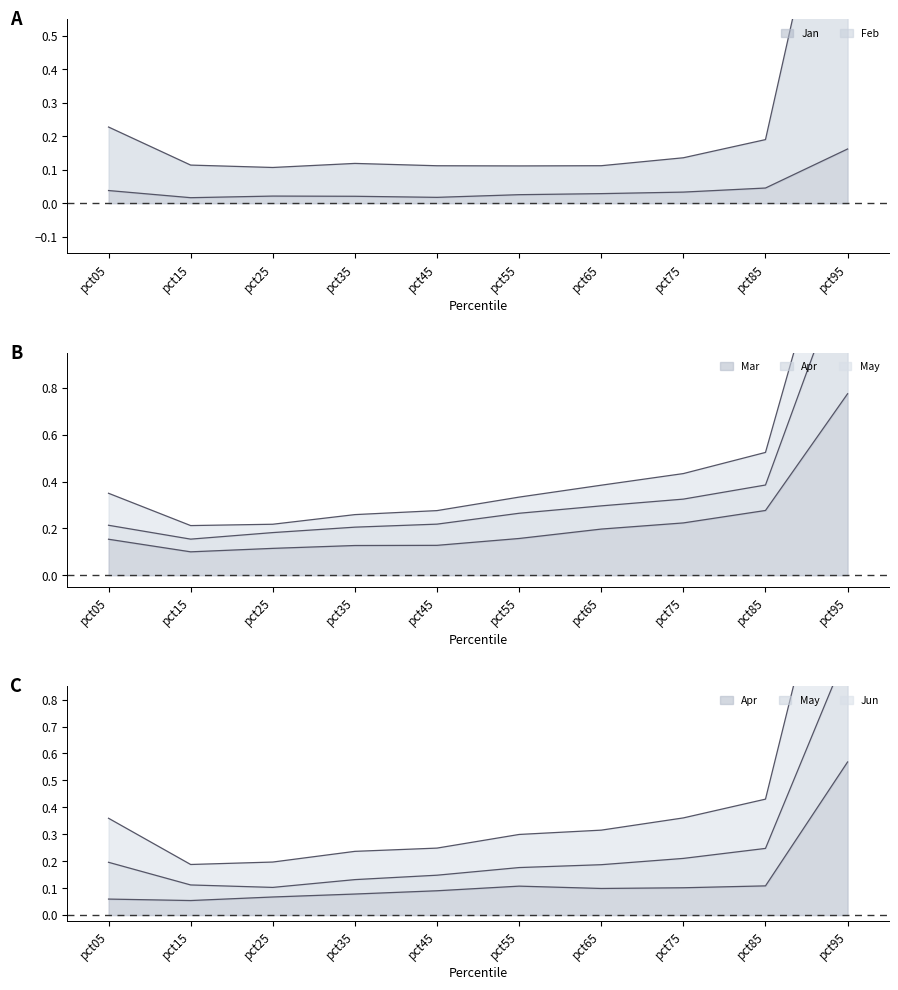

Which category has the highest value in the Jan series?

pct95